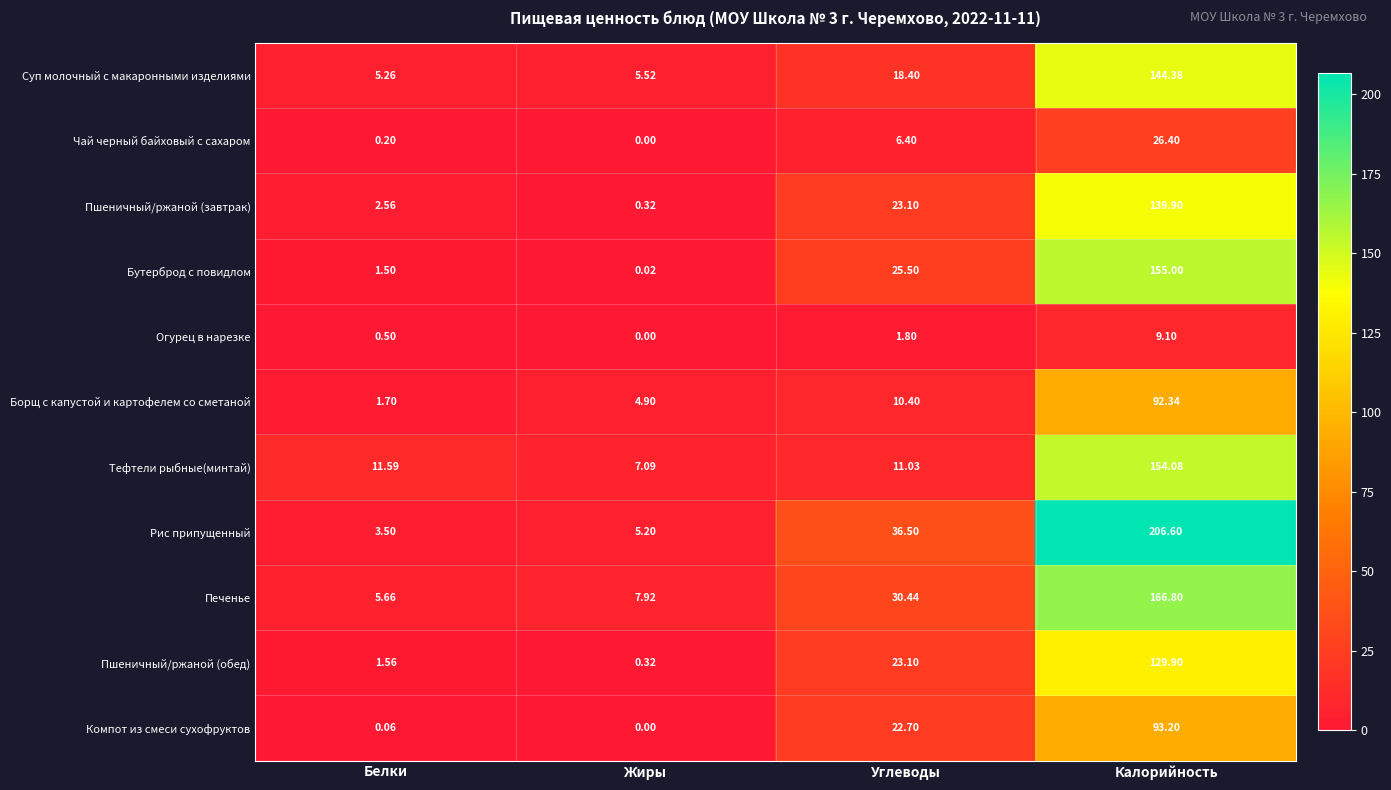

At which category does the chart reach its minimum across all series?

Жиры